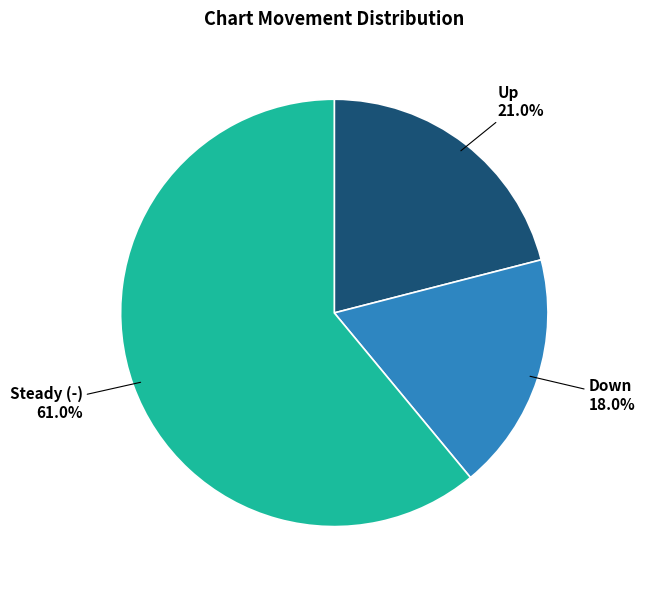

To the nearest percent, what is the difference between the largest and smallest slice percentages?

43%